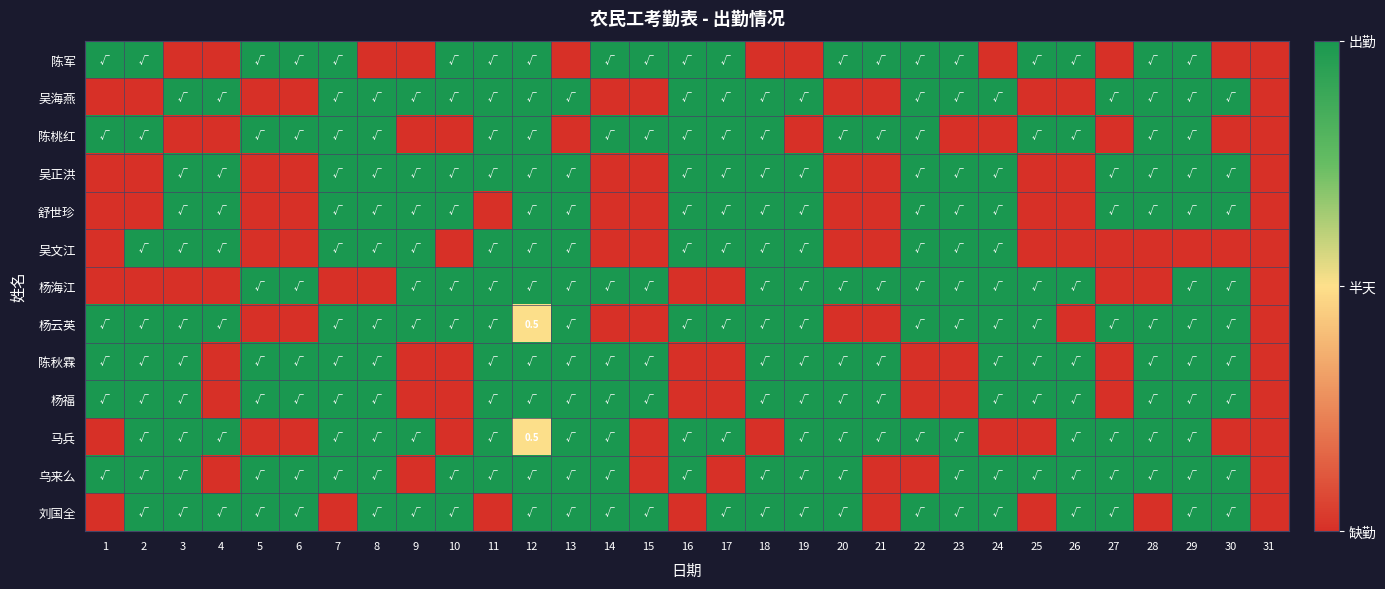

At 1, list the series in order from smallest to largest.

吴海燕, 吴正洪, 舒世珍, 吴文江, 杨海江, 马兵, 刘国全, 陈军, 陈桃红, 杨云英, 陈秋霖, 杨福, 乌来么